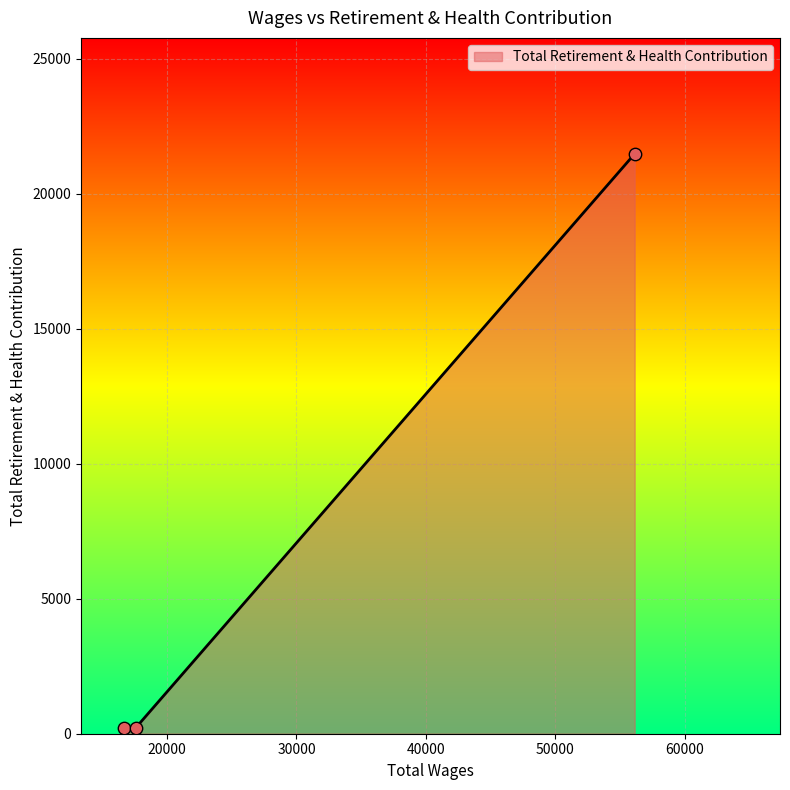

What is the greatest value displayed?

21474